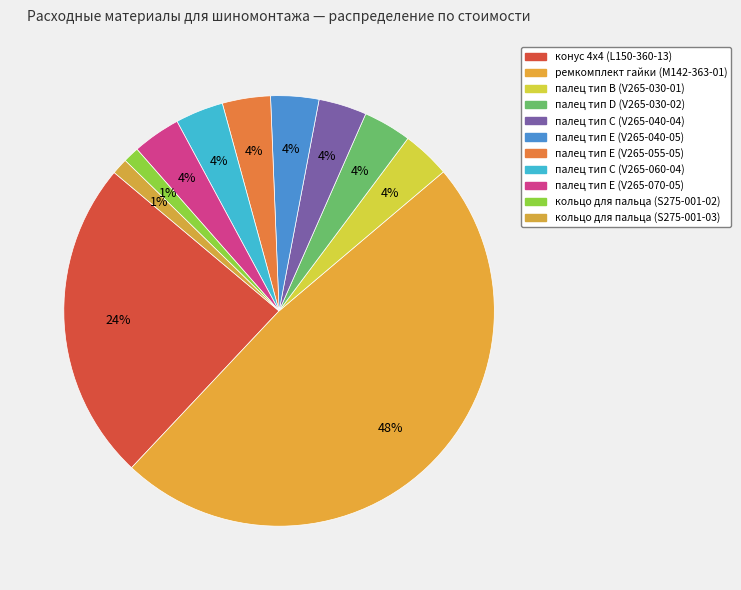

To the nearest percent, what is the combined percentage of палец тип E (V265-070-05) and палец тип C (V265-060-04)?

7%